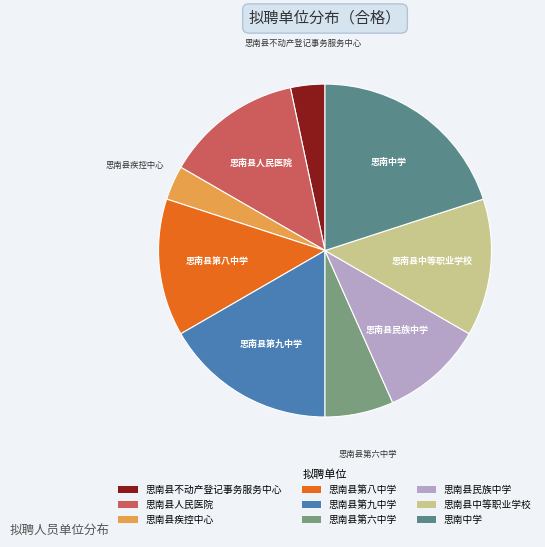

Combined, do 思南县疾控中心 and 思南县第九中学 account for over 50%?

No